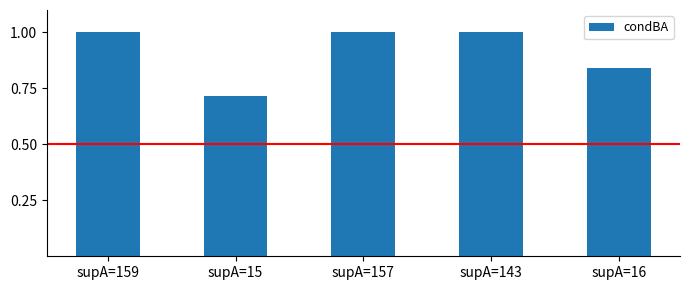

What is the ratio of the value at supA=143 to the value at supA=157?

1.0